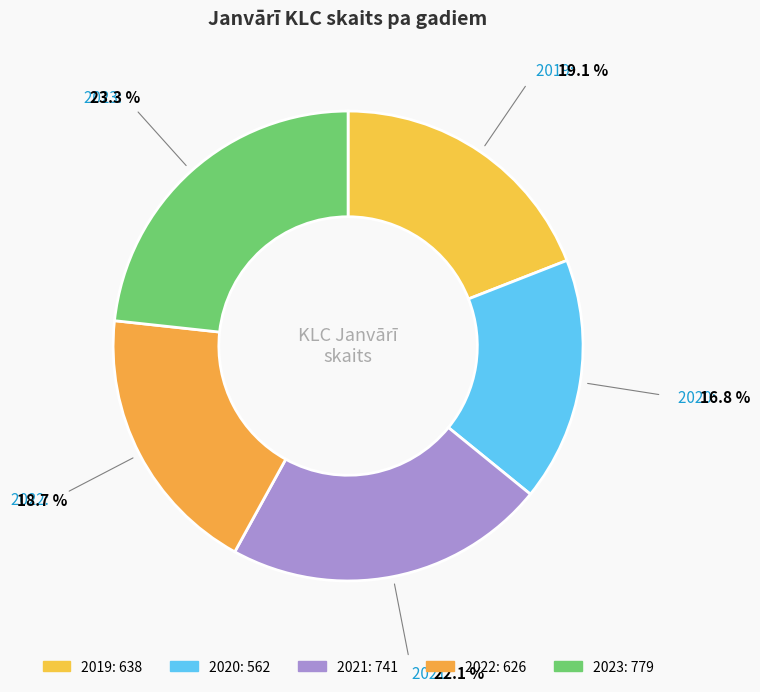

What percentage is the 2020 slice, to the nearest percent?

17%